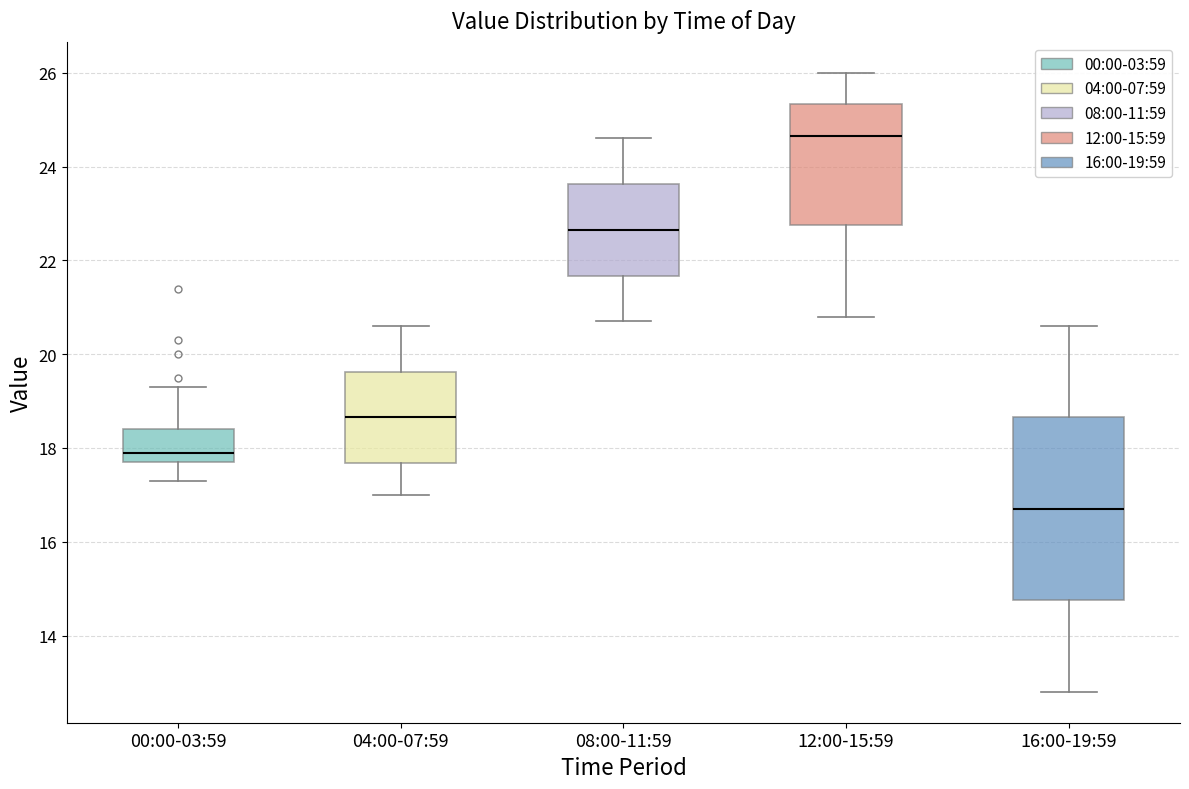

Which box's median line is the highest?

12:00-15:59